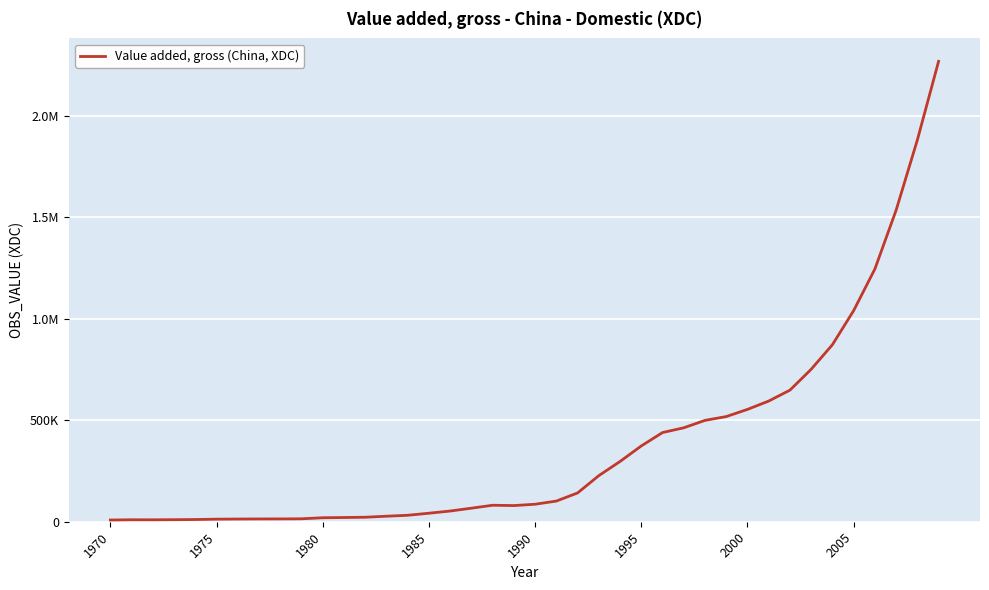

Does the chart display data point markers on the line(s)?

No